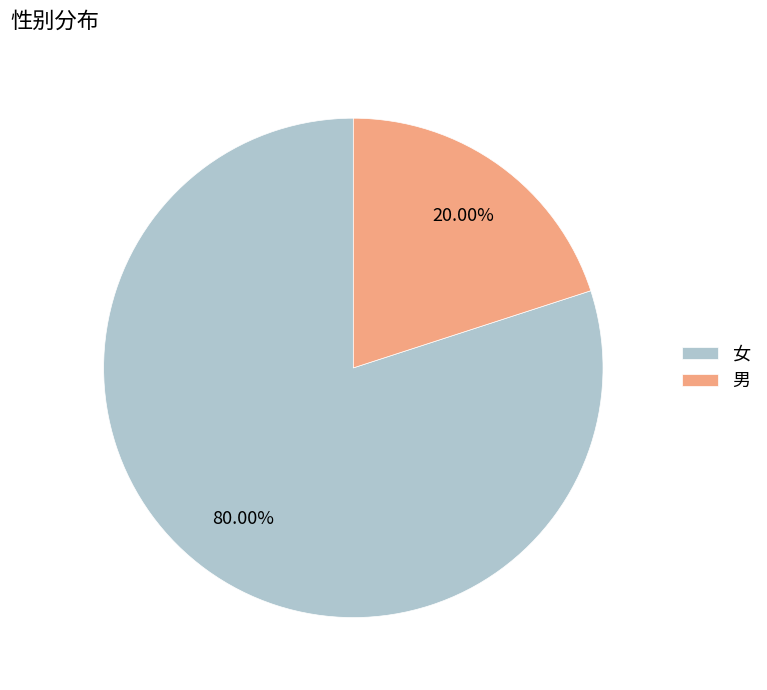

Is the sum of 男 and 女 greater than half?

Yes